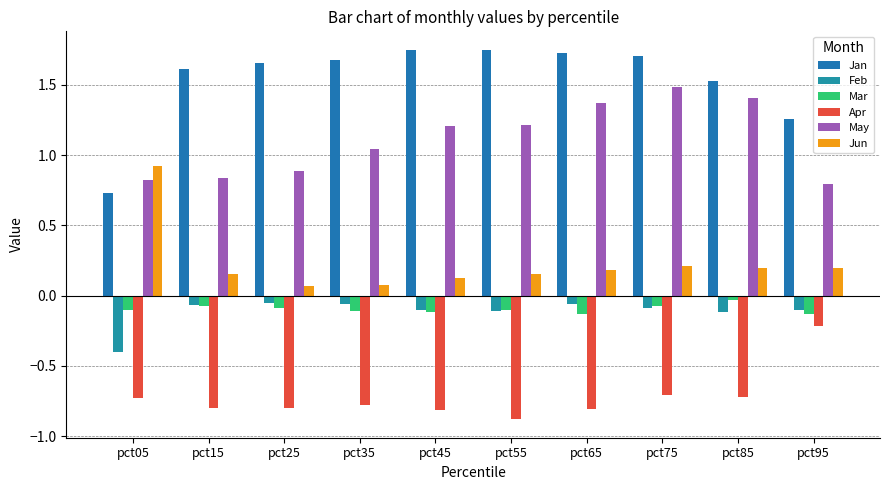

What is the sum of all Feb values?

-1.1